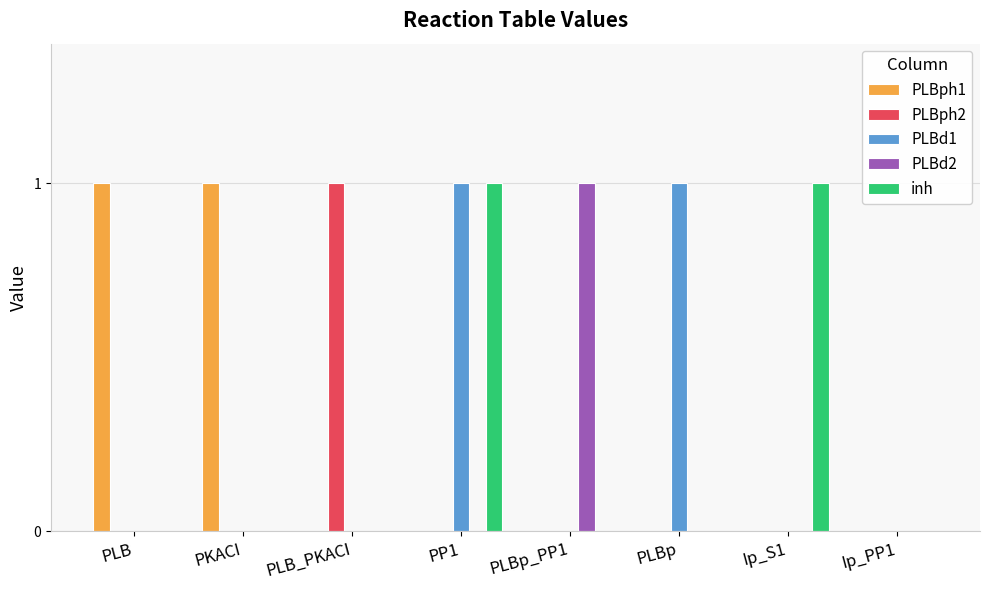

At which category is the sum across all series the highest?

PP1